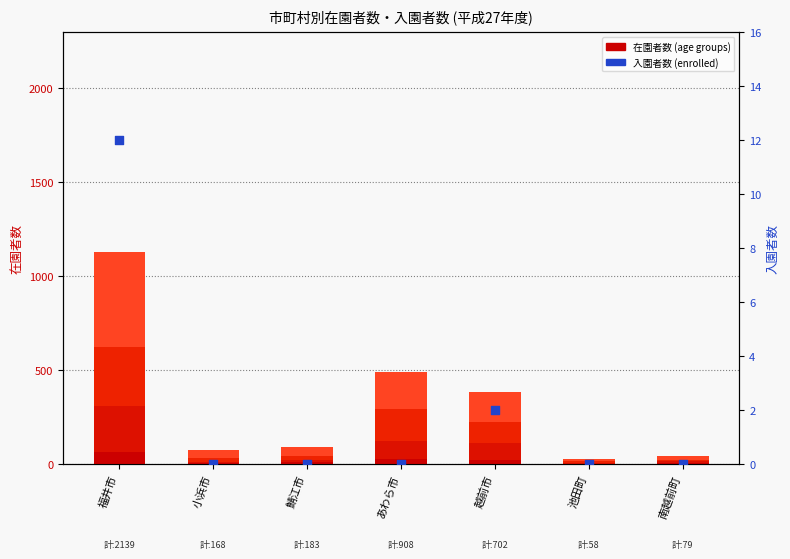

Which series contains the highest Y value?

３歳 (age 3)